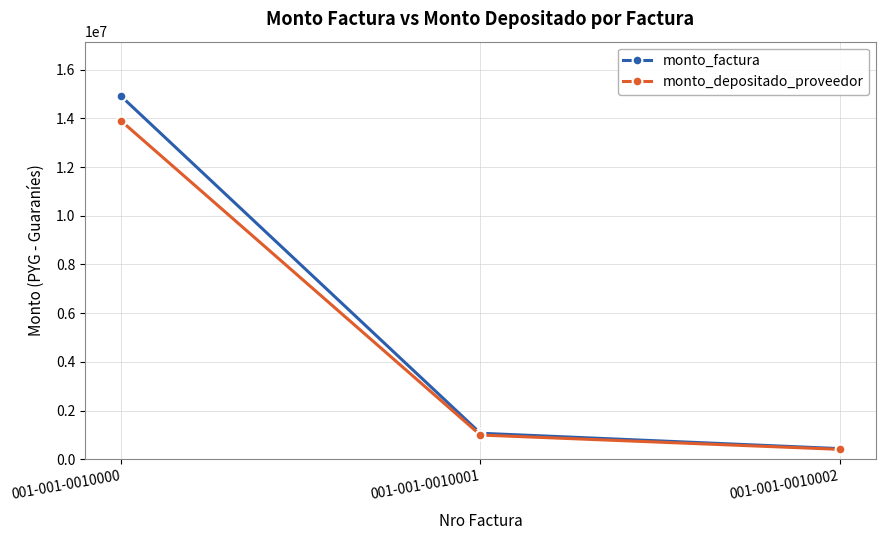

What is the sum of the monto_depositado_proveedor values at 001-001-0010001 and 001-001-0010000?

14892893